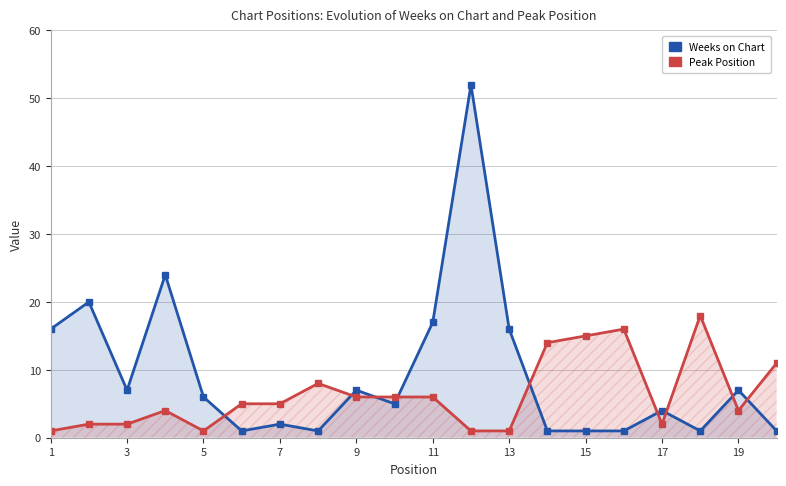

Does the chart display data point markers on the line(s)?

Yes